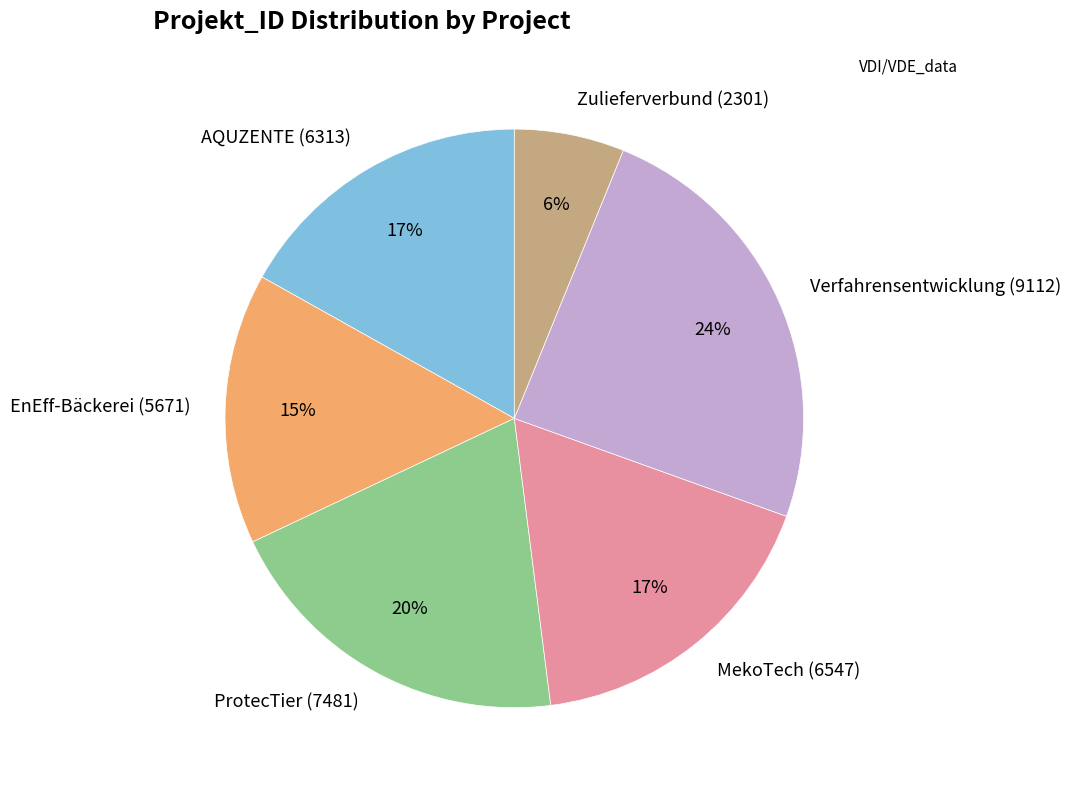

Is there a majority slice in this chart?

No